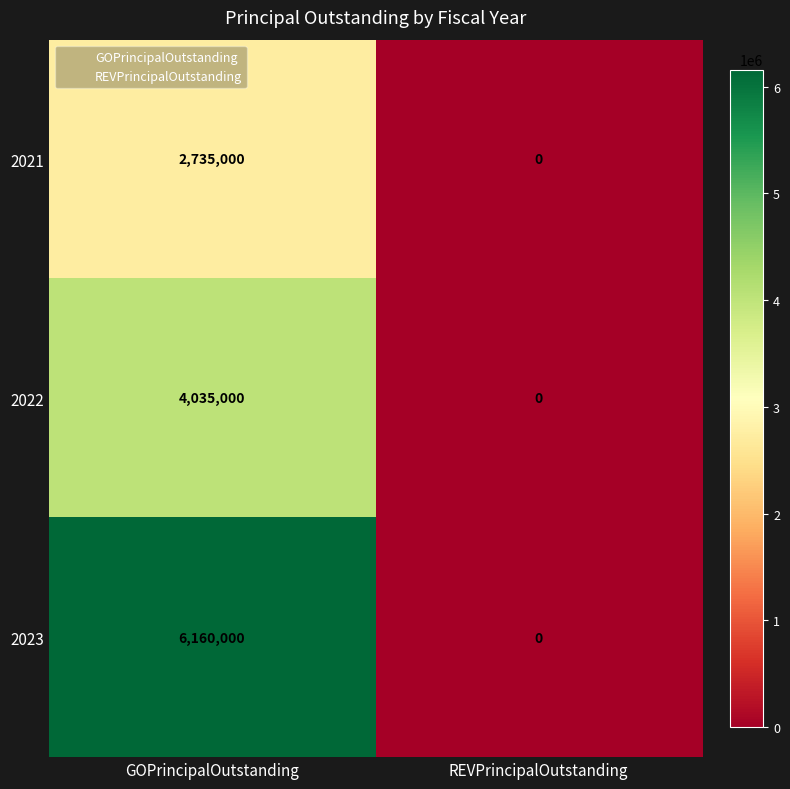

Reading right to left, what are all the values shown in this chart?

2021: 0	2735000
2022: 0	4035000
2023: 0	6160000